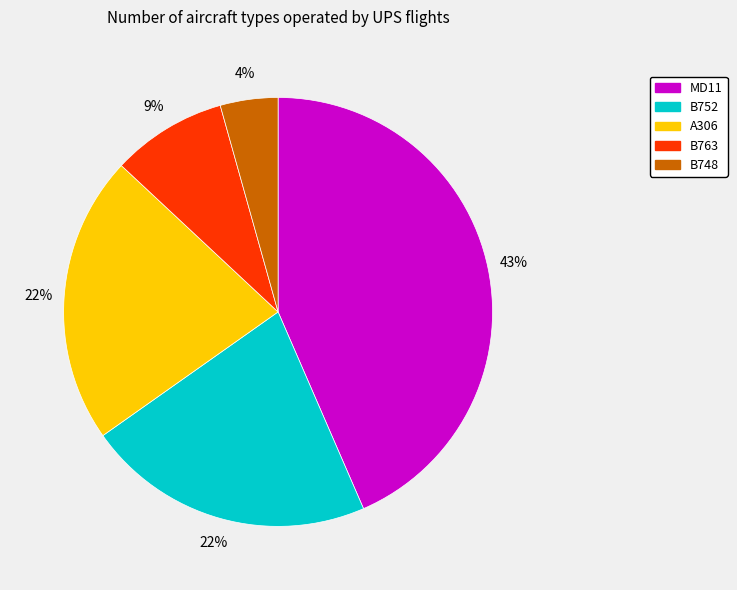

To the nearest percent, what portion does A306 represent?

22%